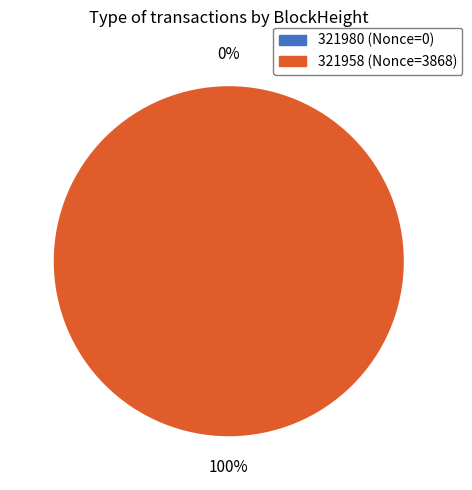

True or false: 321958 accounts for 99% of the total.

False